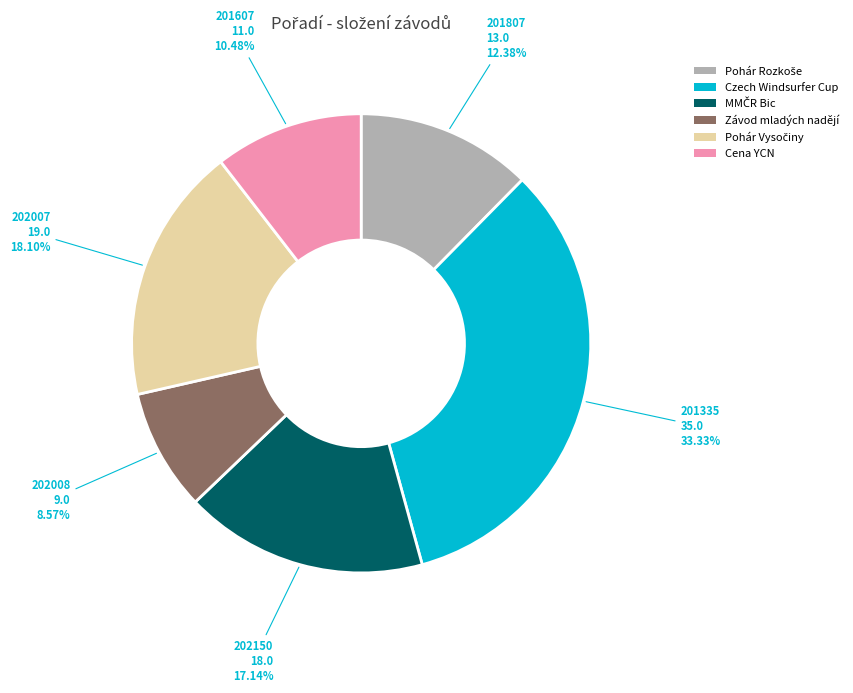

Is there a majority slice in this chart?

No